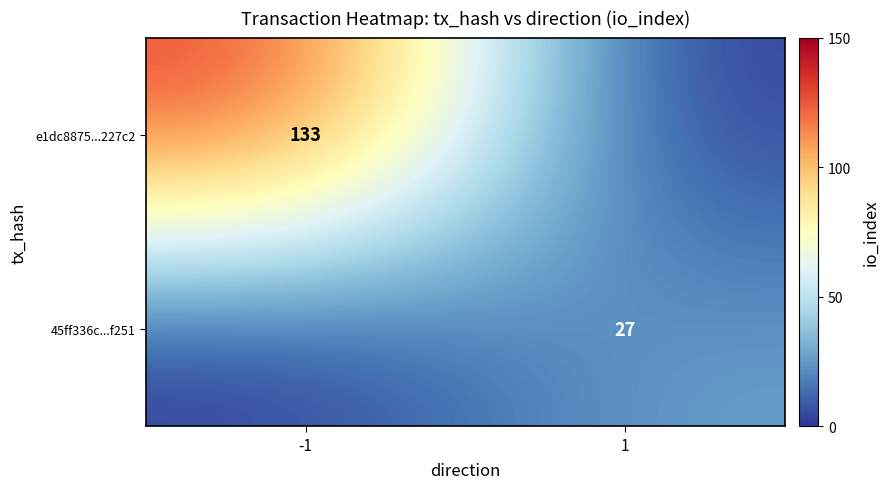

Is it true that e1dc8875...227c2 equals 189 at -1?

False